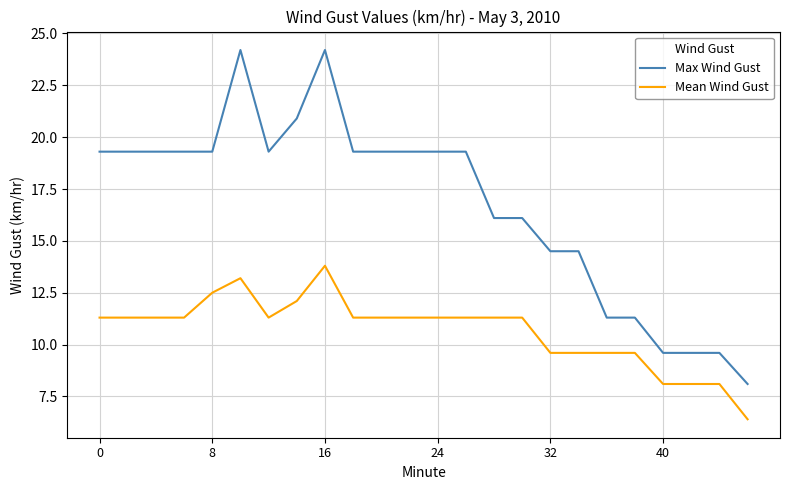

How many distinct data groups are displayed?

2